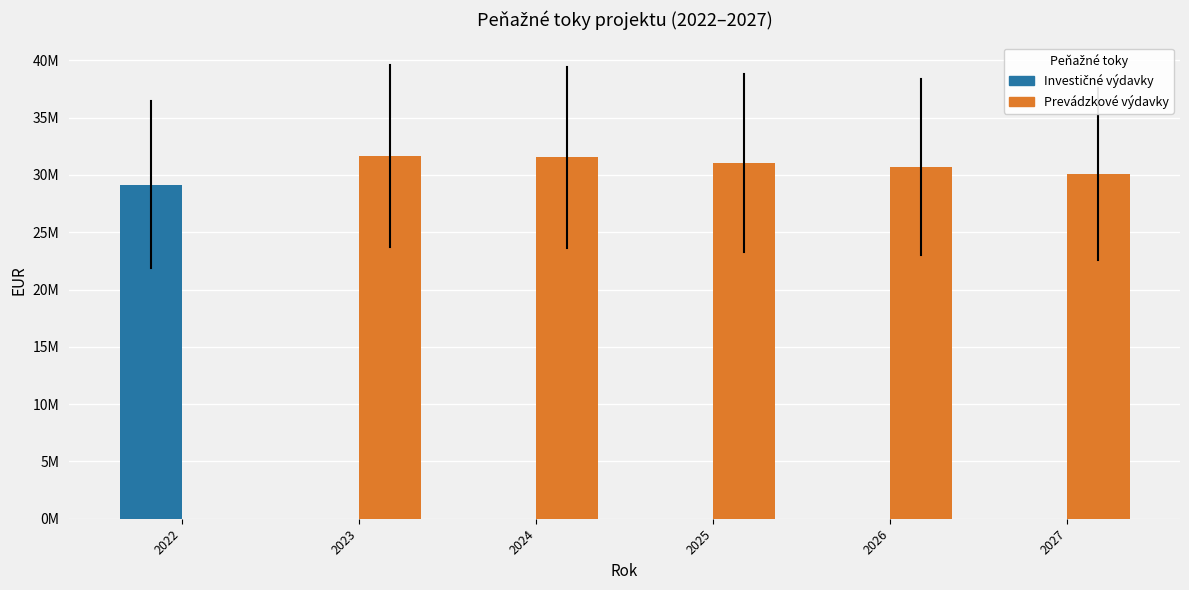

Reading left to right, what are all the values shown in this chart?

Investičné výdavky: 29140685.6	0.0	0.0	0.0	0.0	0.0
Prevádzkové výdavky: 0.0	31654039.2	31522246.3	31036105.8	30683564.3	30100404.4